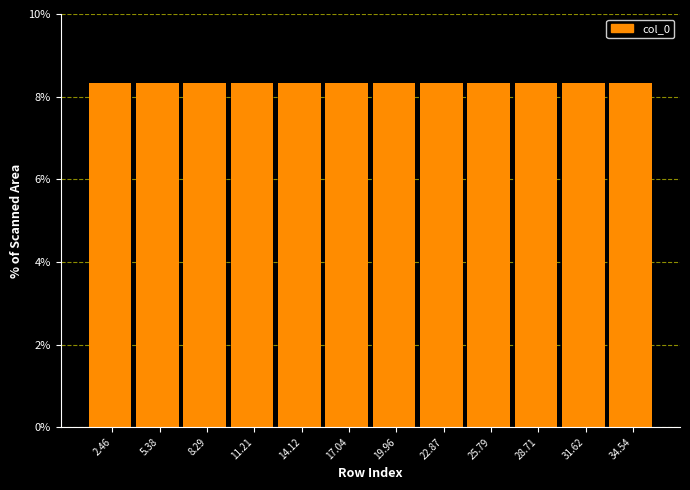

Reading left to right, list every bar in this chart as the range it spans on the x-axis followed by its height. Neither the bar edges nor the heights are printed on the chart, so give them approximately, as read against the axes.

1.0 to 4.0: 8.4
4.0 to 7.0: 8.4
7.0 to 10.0: 8.4
10.0 to 12.5: 8.4
12.5 to 15.5: 8.4
15.5 to 18.5: 8.4
18.5 to 21.5: 8.4
21.5 to 24.5: 8.4
24.5 to 27.5: 8.4
27.5 to 30.0: 8.4
30.0 to 33.0: 8.4
33.0 to 36.0: 8.4